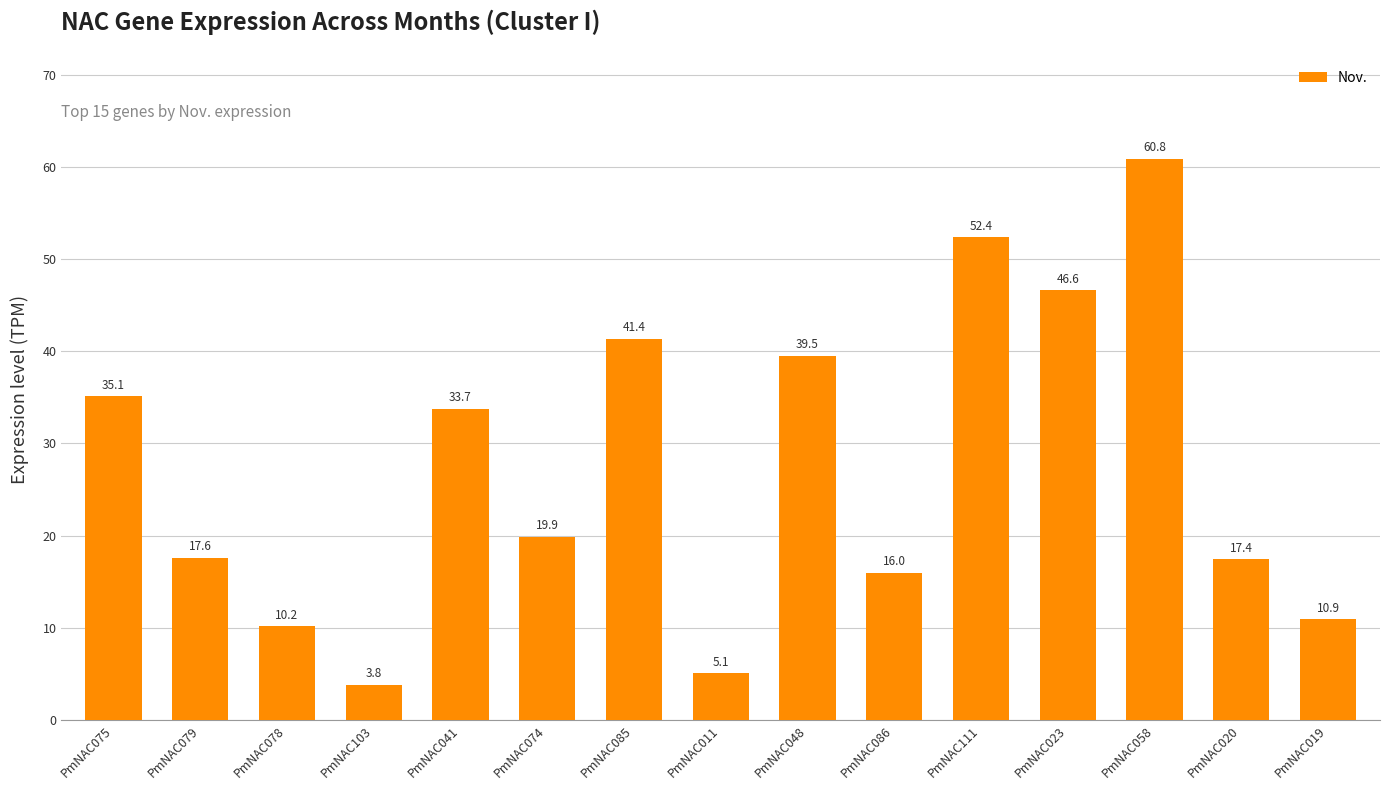

What is the difference between the values at PmNAC020 and PmNAC111?

34.9